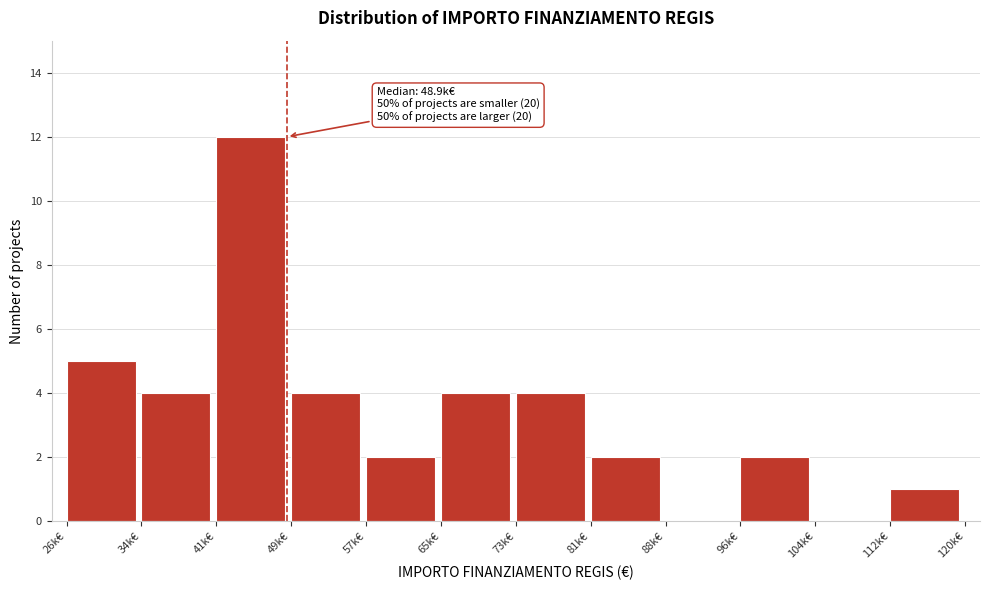

Reading right to left, list all the values displayed in this chart.

112k€=1	104k€=0	96k€=2	88k€=0	81k€=2	73k€=4	65k€=4	57k€=2	49k€=4	41k€=12	34k€=4	26k€=5